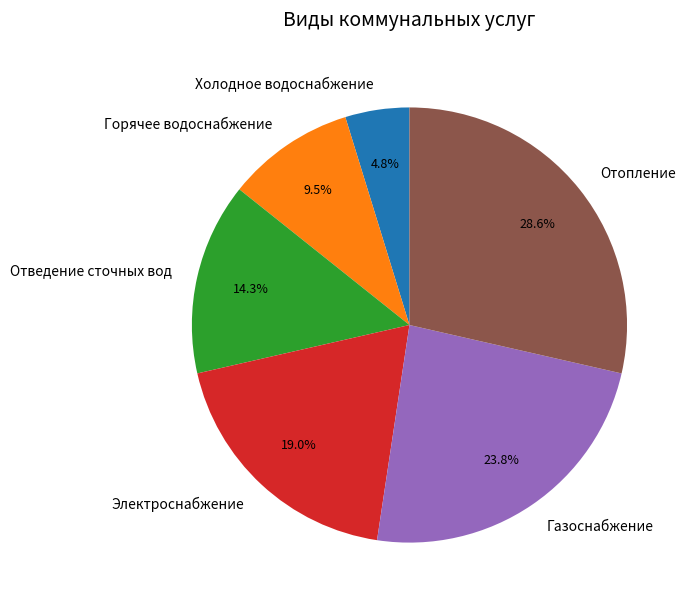

Approximately how many times larger is the value at Отопление compared to Холодное водоснабжение?

6.0